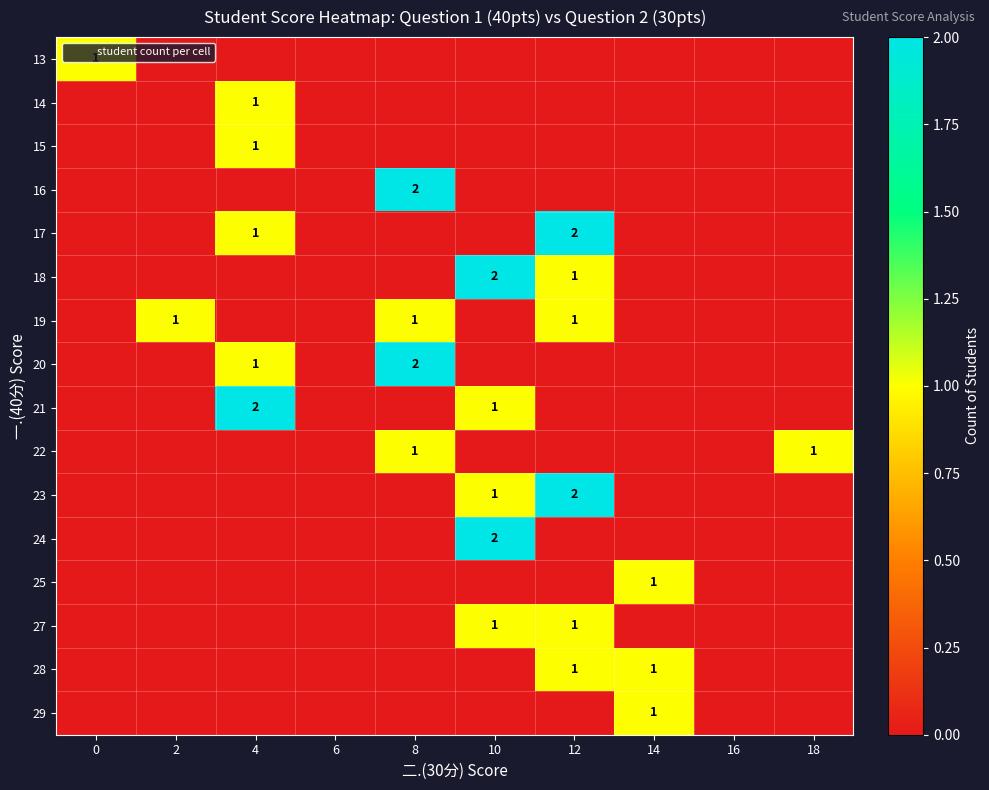

What is the sum of all 19 values?

3